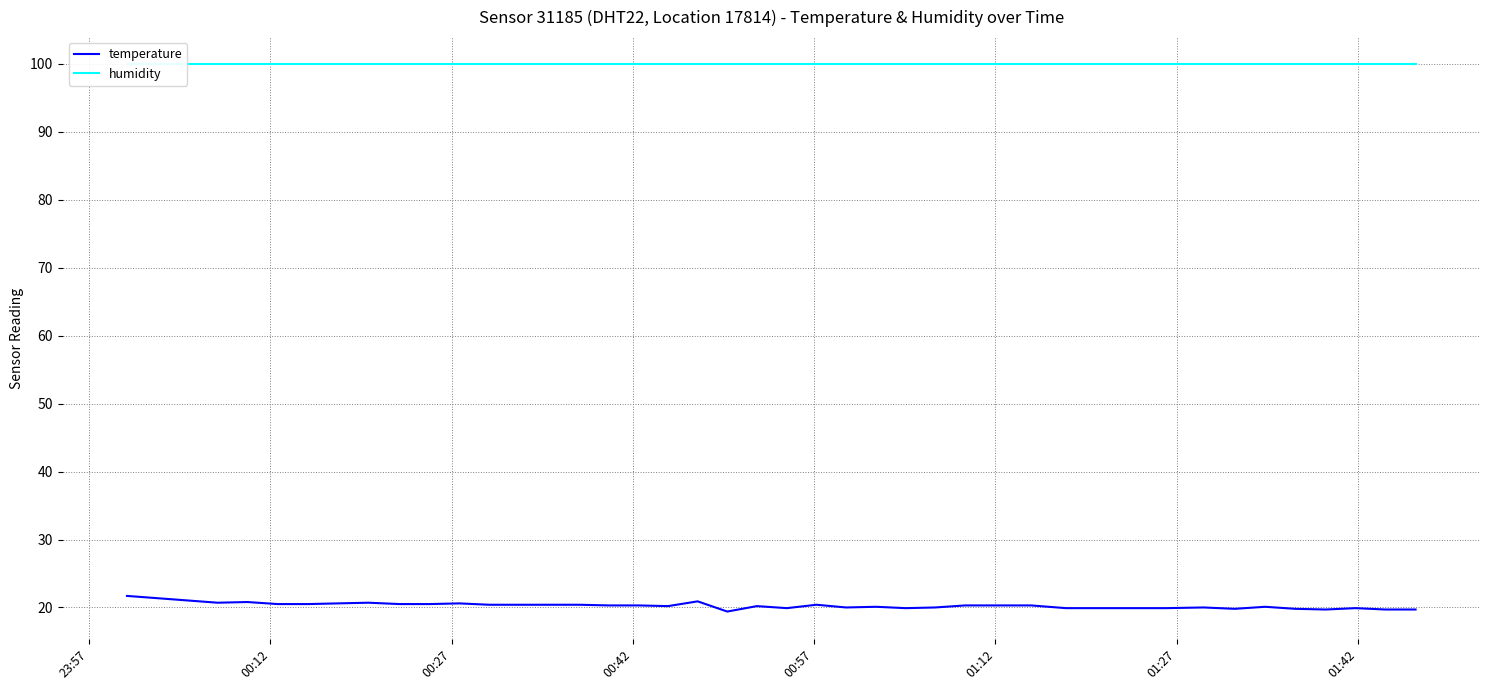

How many categories are shown in the chart?

40